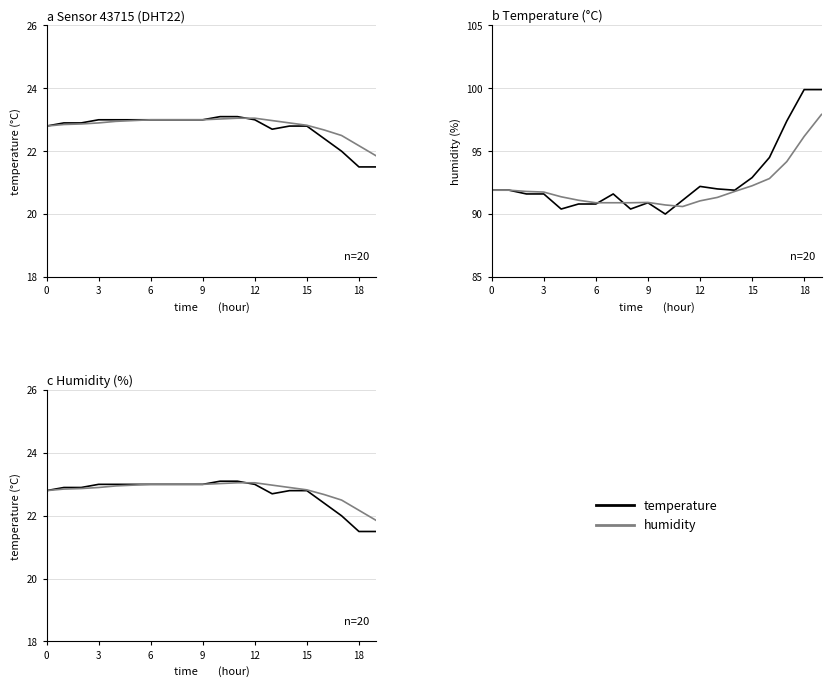

What is the total value across all series at 3?

229.2